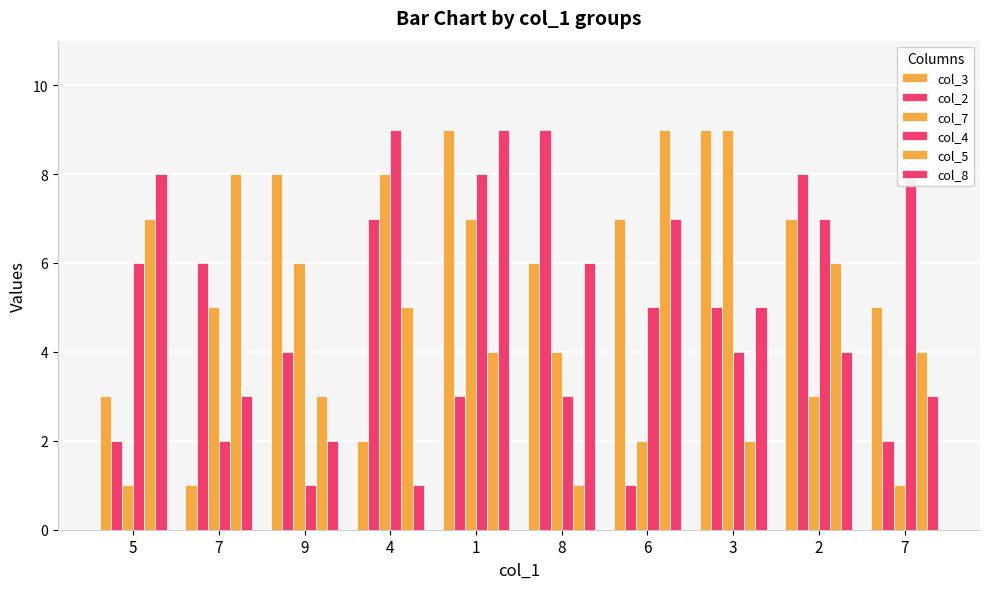

How many data points in col_8 are less than 5?

5